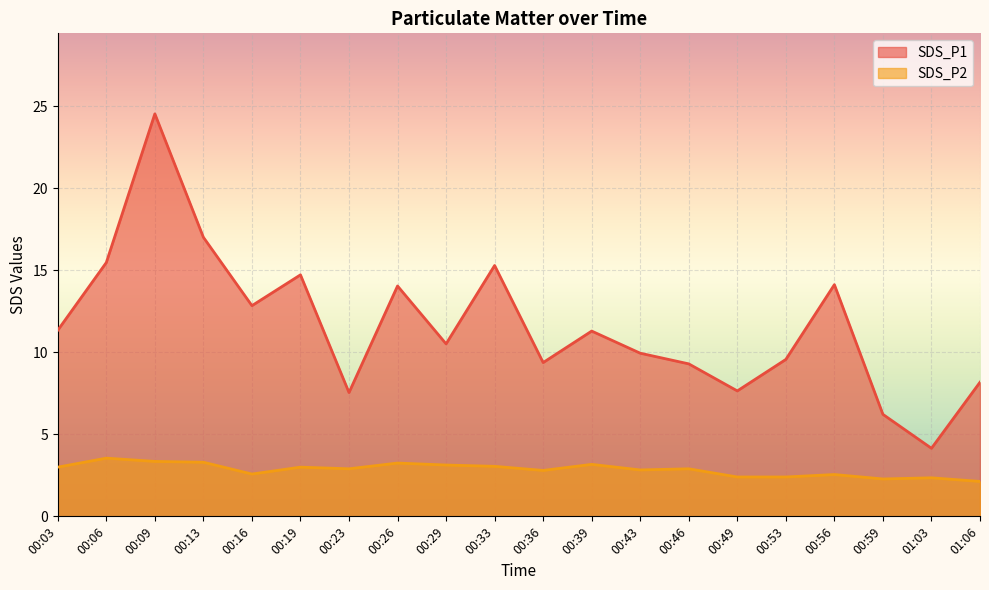

At which label does SDS_P1 first exceed 11?

00:03